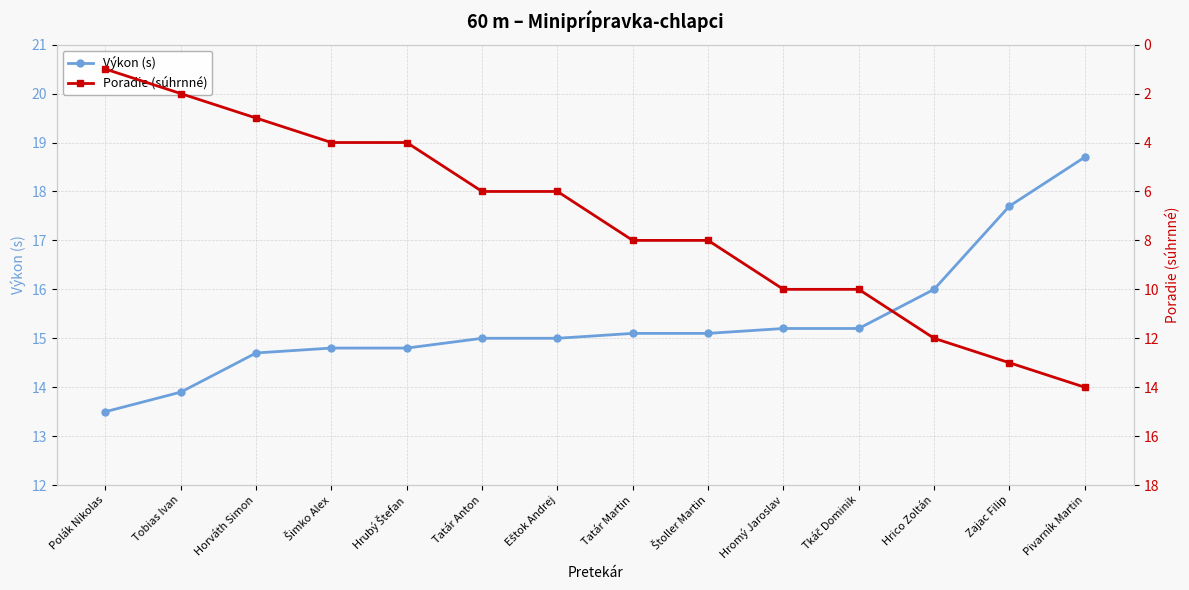

What is the minimum value for Poradie (súhrnné)?

1.0